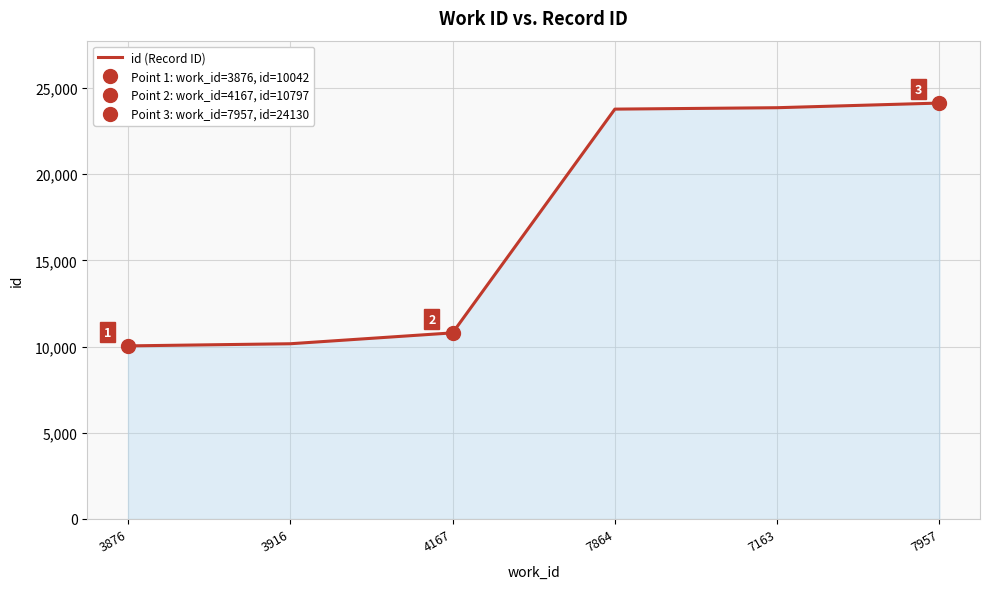

What is the change in value from 7163 to 7957?

+270